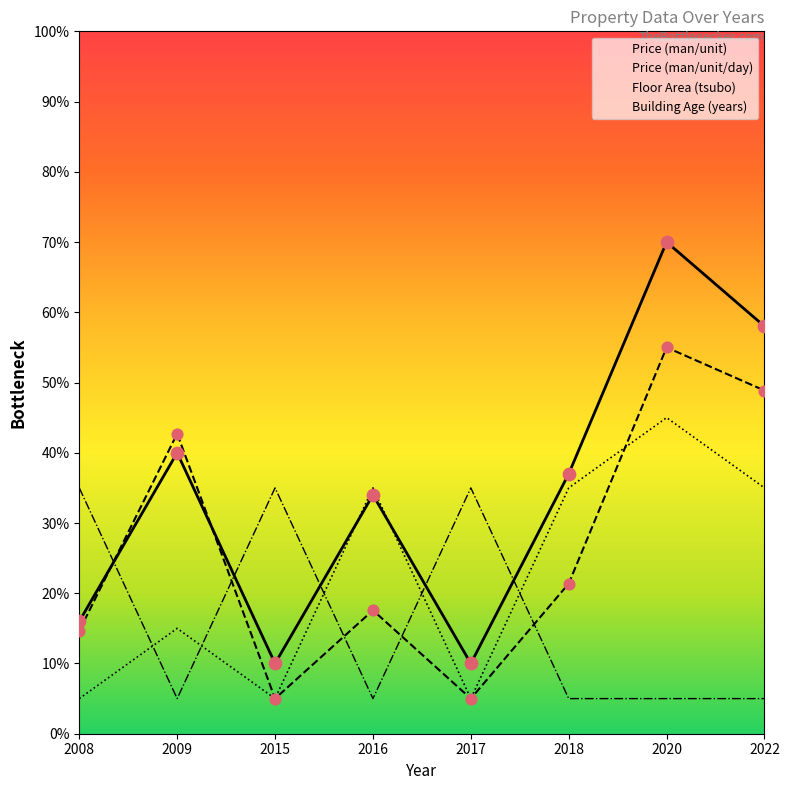

At which category is the sum across all series the highest?

2020